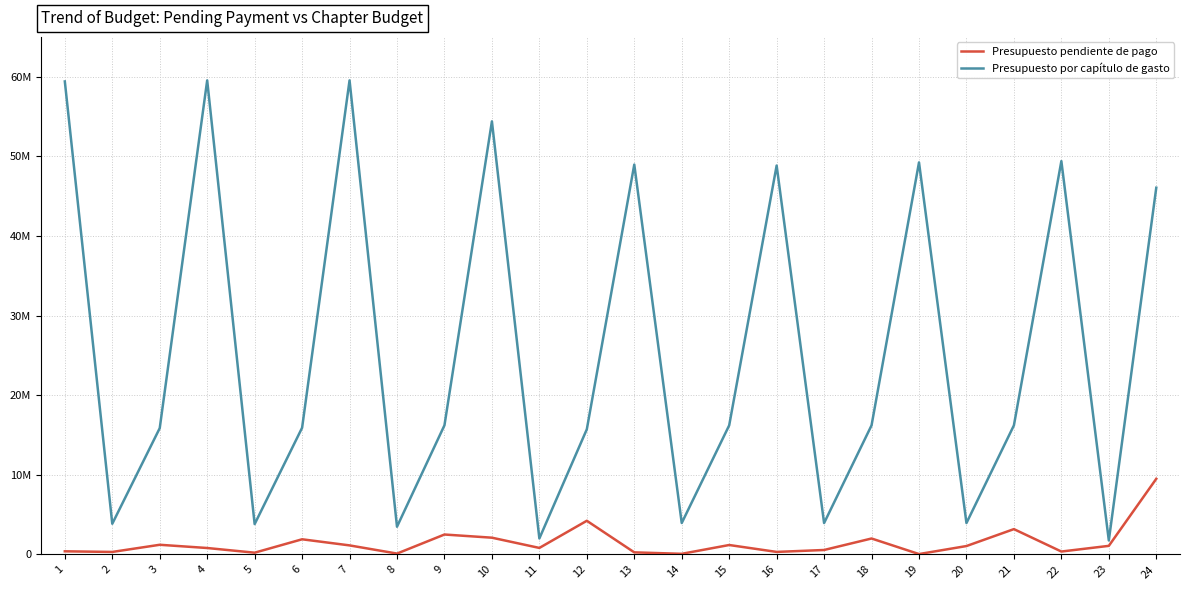

What is the sum of the Presupuesto pendiente de pago values at 13 and 18?

2245555